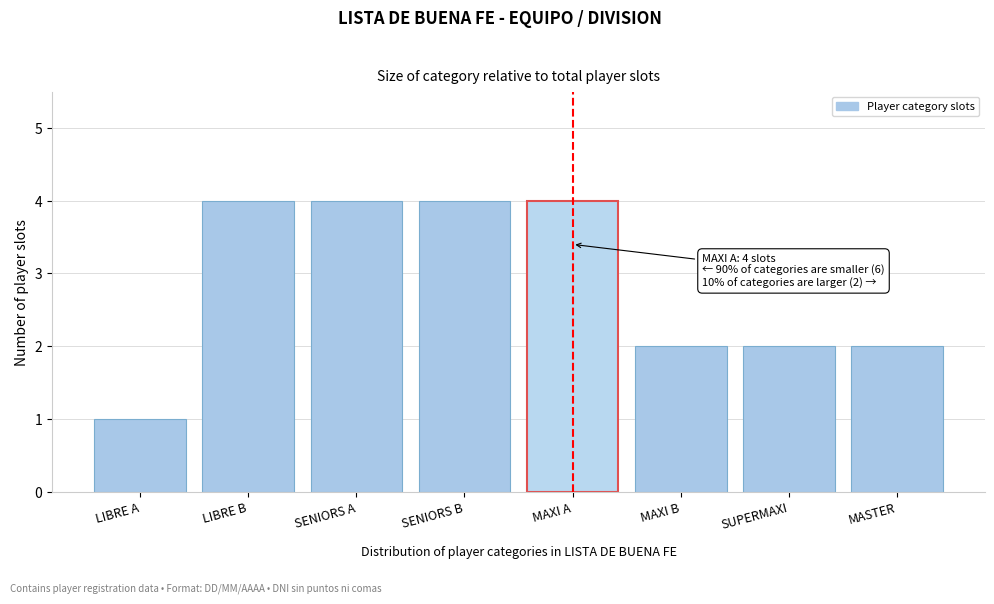

Reading left to right, extract all data points from this chart.

LIBRE A=1	LIBRE B=4	SENIORS A=4	SENIORS B=4	MAXI A=4	MAXI B=2	SUPERMAXI=2	MASTER=2